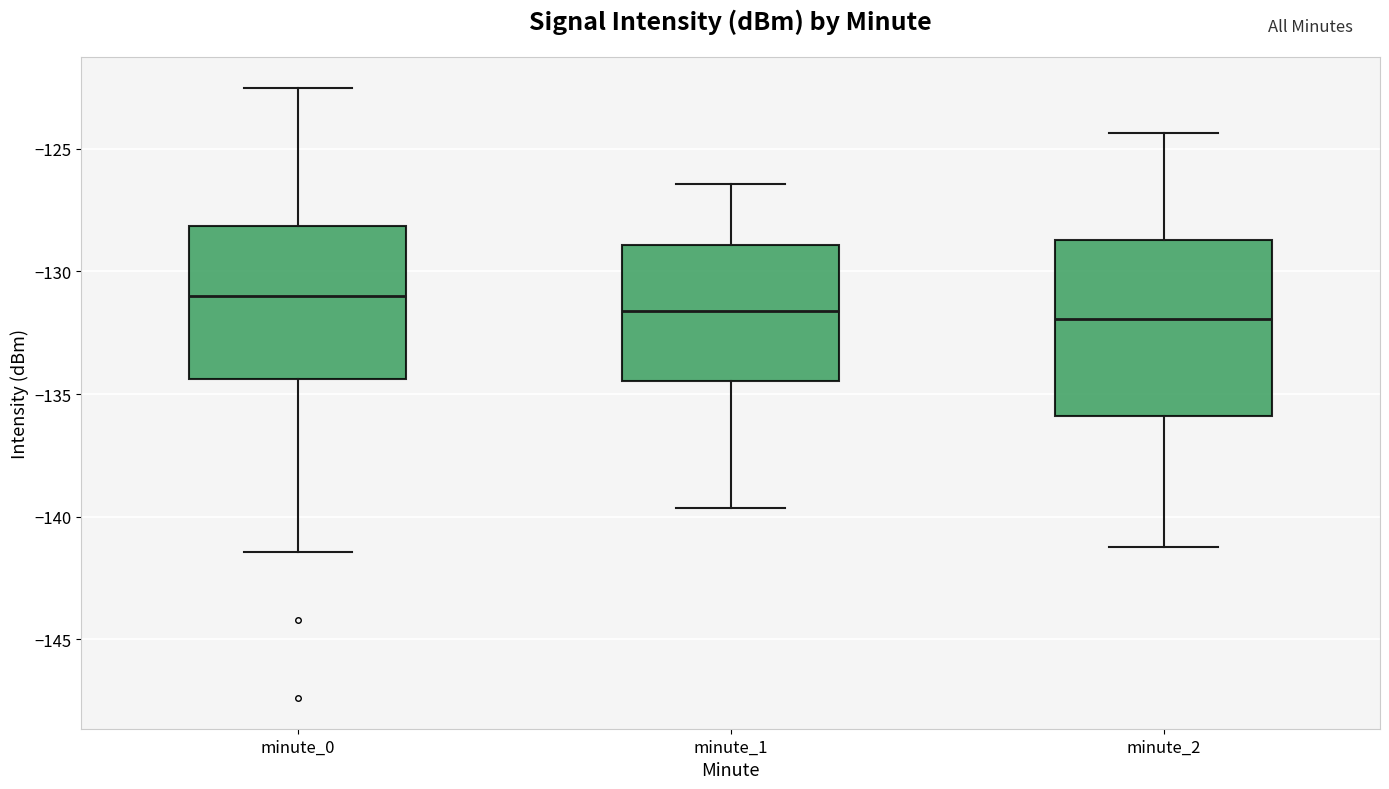

Which box is the tallest, from its lower edge to its upper edge?

minute_2